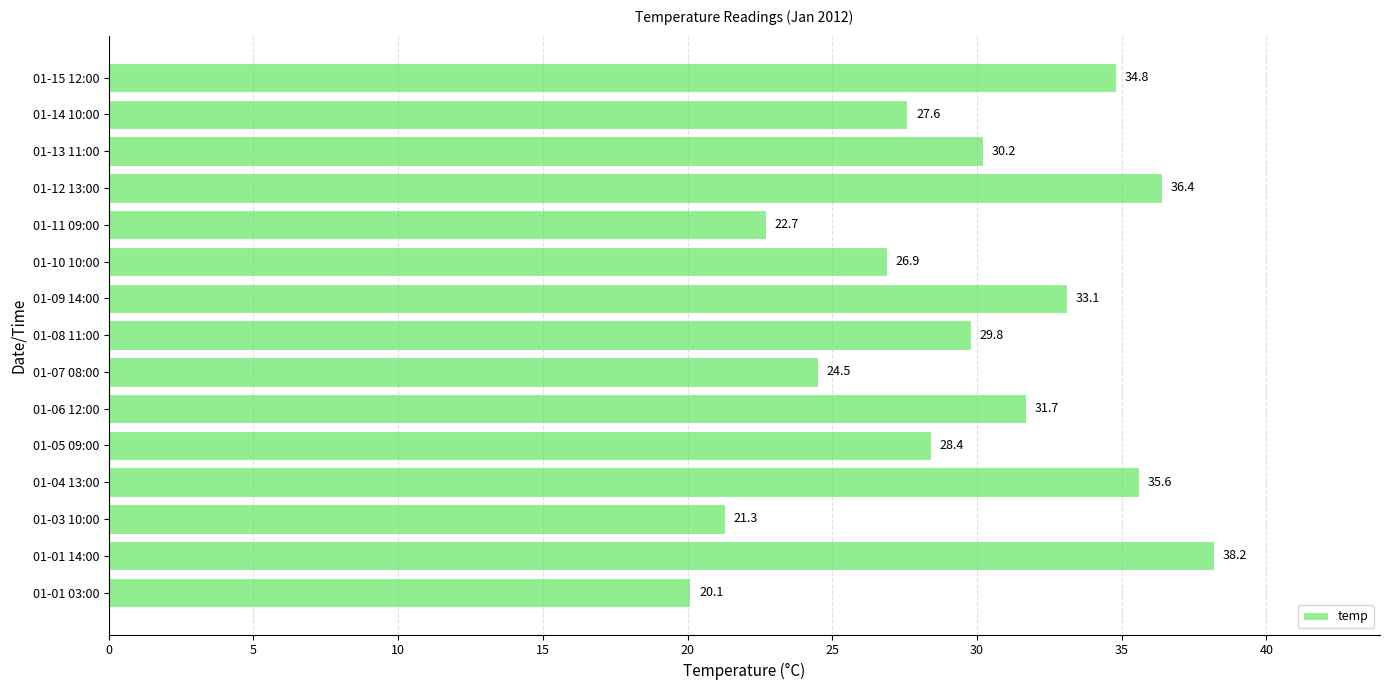

Where is the data nearest to the value 29?

01-05 09:00